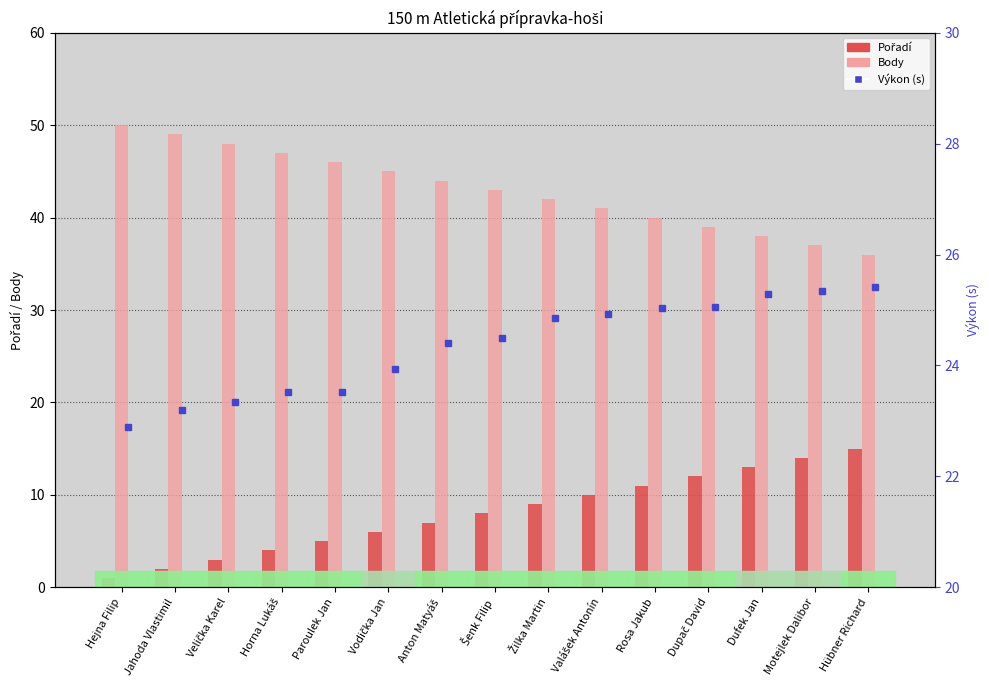

What position from the left is Velička Karel?

3